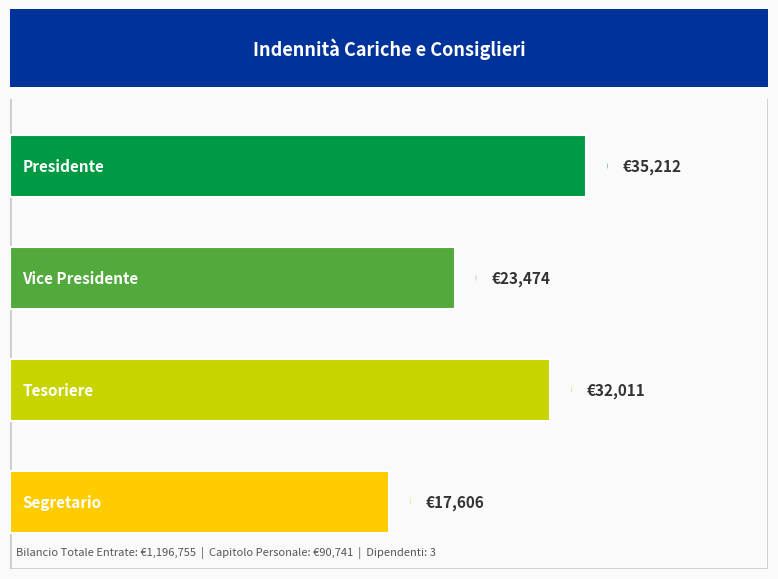

How many distinct data groups are displayed?

1